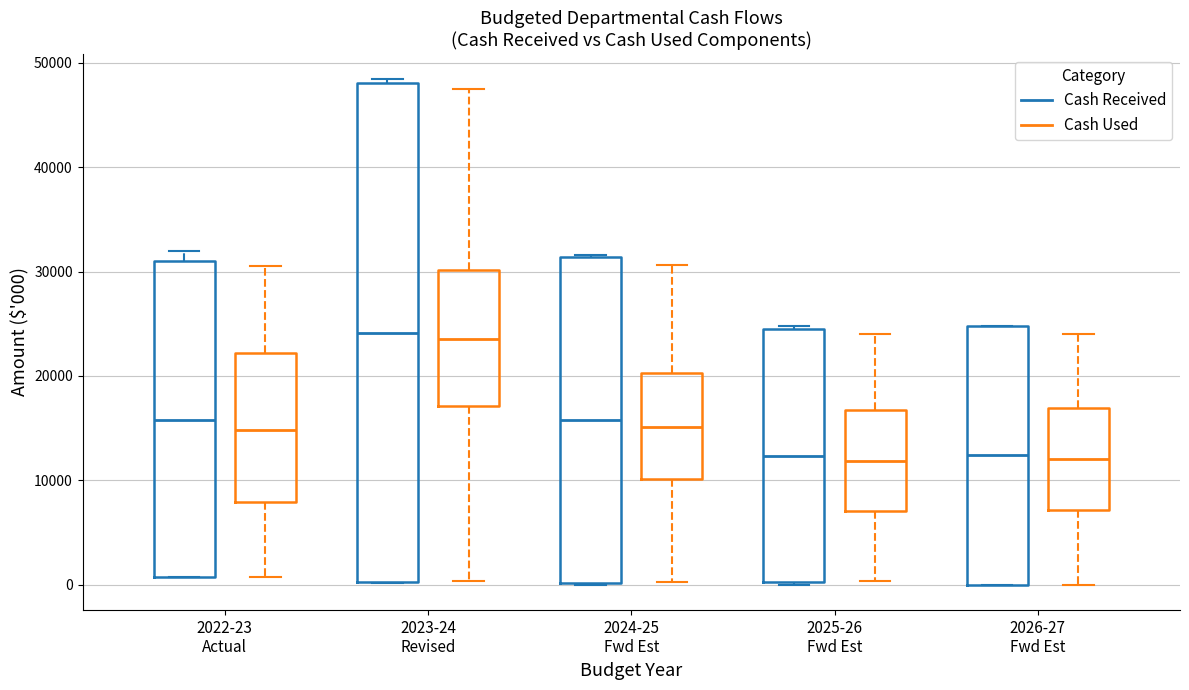

Reading left to right, transcribe this box plot: for each box, give where its median line is, the range the box spans, and where its two whiskers end, as read against the y-axis. The values are not printed on the chart, so give them approximately, as read against the axis.

2022-23 Actual (Cash Received): median 16000, box 1000 to 31000, whiskers 1000 to 32000
2022-23 Actual (Cash Used): median 15000, box 8000 to 22000, whiskers 1000 to 31000
2023-24 Revised (Cash Received): median 24000, box 0 to 48000, whiskers 0 to 48000 (just above the box's upper edge)
2023-24 Revised (Cash Used): median 24000, box 17000 to 30000, whiskers 0 to 47000
2024-25 Fwd Est (Cash Received): median 16000, box 0 to 31000, whiskers 0 to 32000
2024-25 Fwd Est (Cash Used): median 15000, box 10000 to 20000, whiskers 0 to 31000
2025-26 Fwd Est (Cash Received): median 12000, box 0 to 25000, whiskers 0 to 25000
2025-26 Fwd Est (Cash Used): median 12000, box 7000 to 17000, whiskers 0 to 24000
2026-27 Fwd Est (Cash Received): median 12000, box 0 to 25000, whiskers 0 to 25000
2026-27 Fwd Est (Cash Used): median 12000, box 7000 to 17000, whiskers 0 to 24000